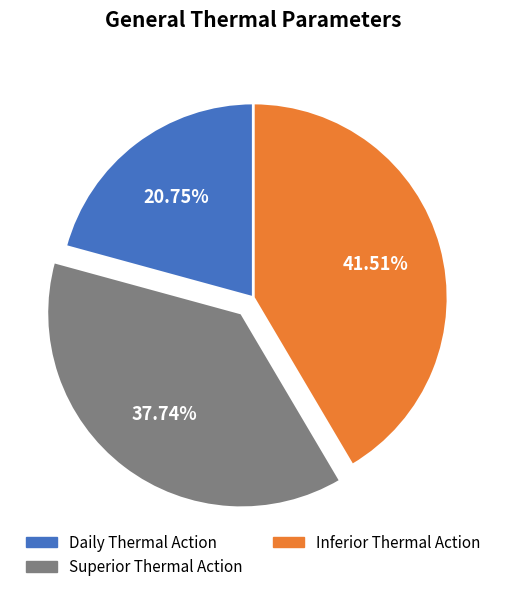

Which category has the smallest portion of the pie?

Daily Thermal Action